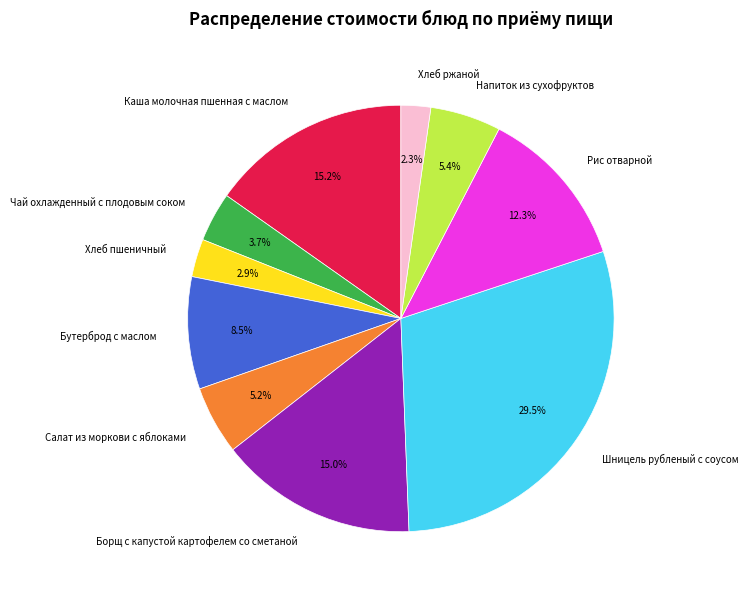

Approximately how many times larger is the value at Салат из моркови с яблоками compared to Бутерброд с маслом?

0.6